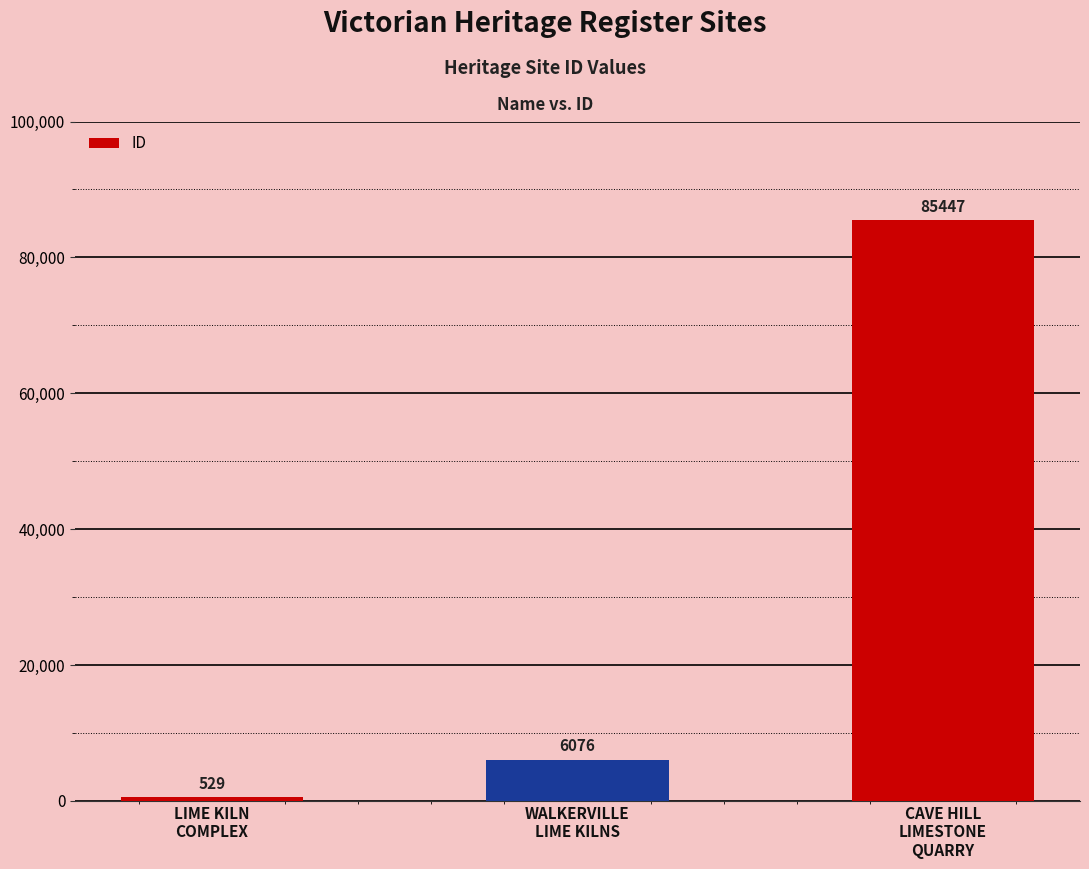

List the labels in order of value, smallest first.

LIME KILN
COMPLEX, WALKERVILLE
LIME KILNS, CAVE HILL
LIMESTONE
QUARRY